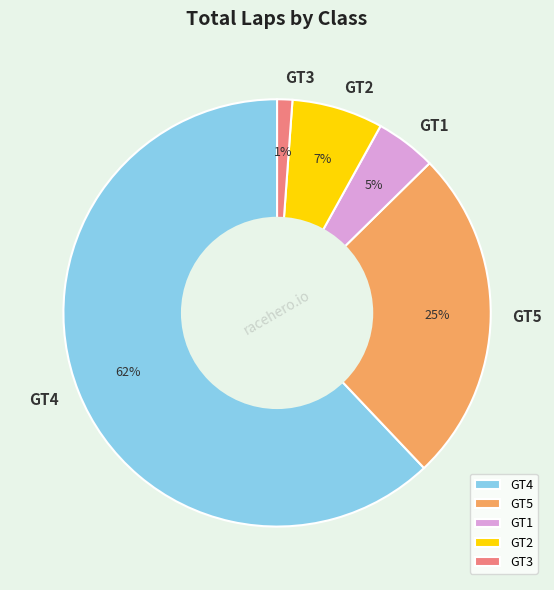

Is it true that GT4 is 20% of the pie?

False